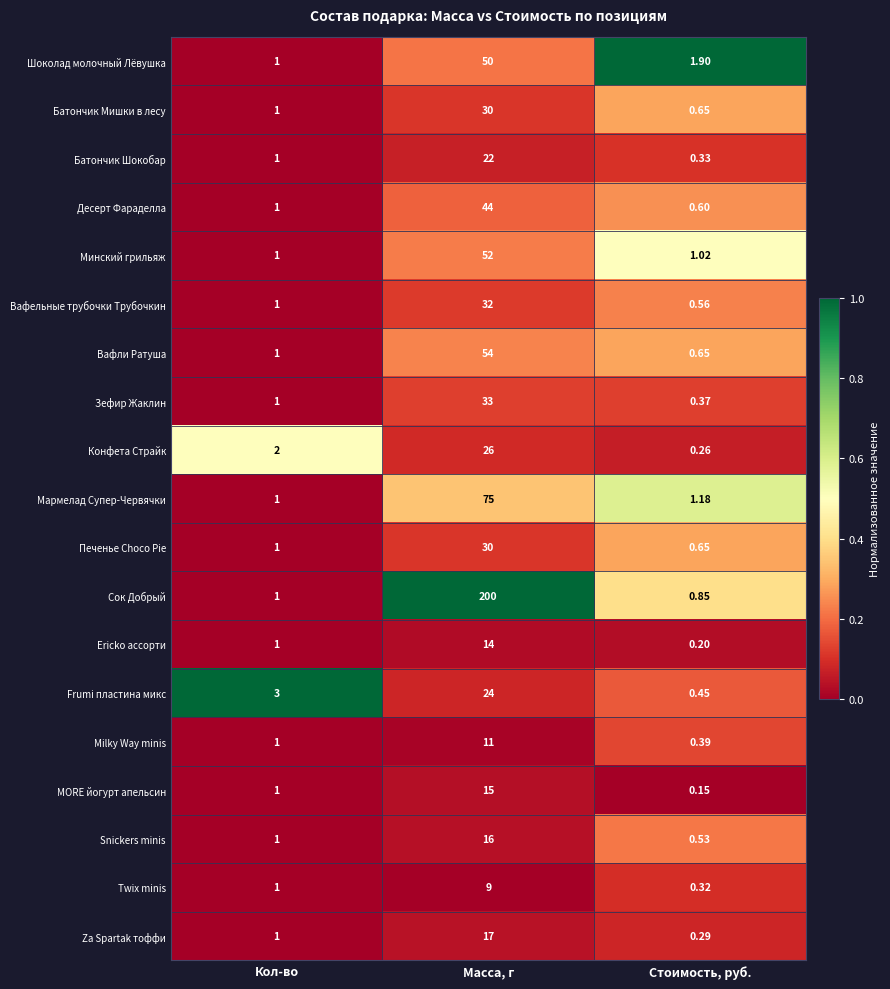

Is the value of Батончик Мишки в лесу at Кол-во greater than the value of Вафельные трубочки Трубочкин at Стоимость, руб.?

Yes